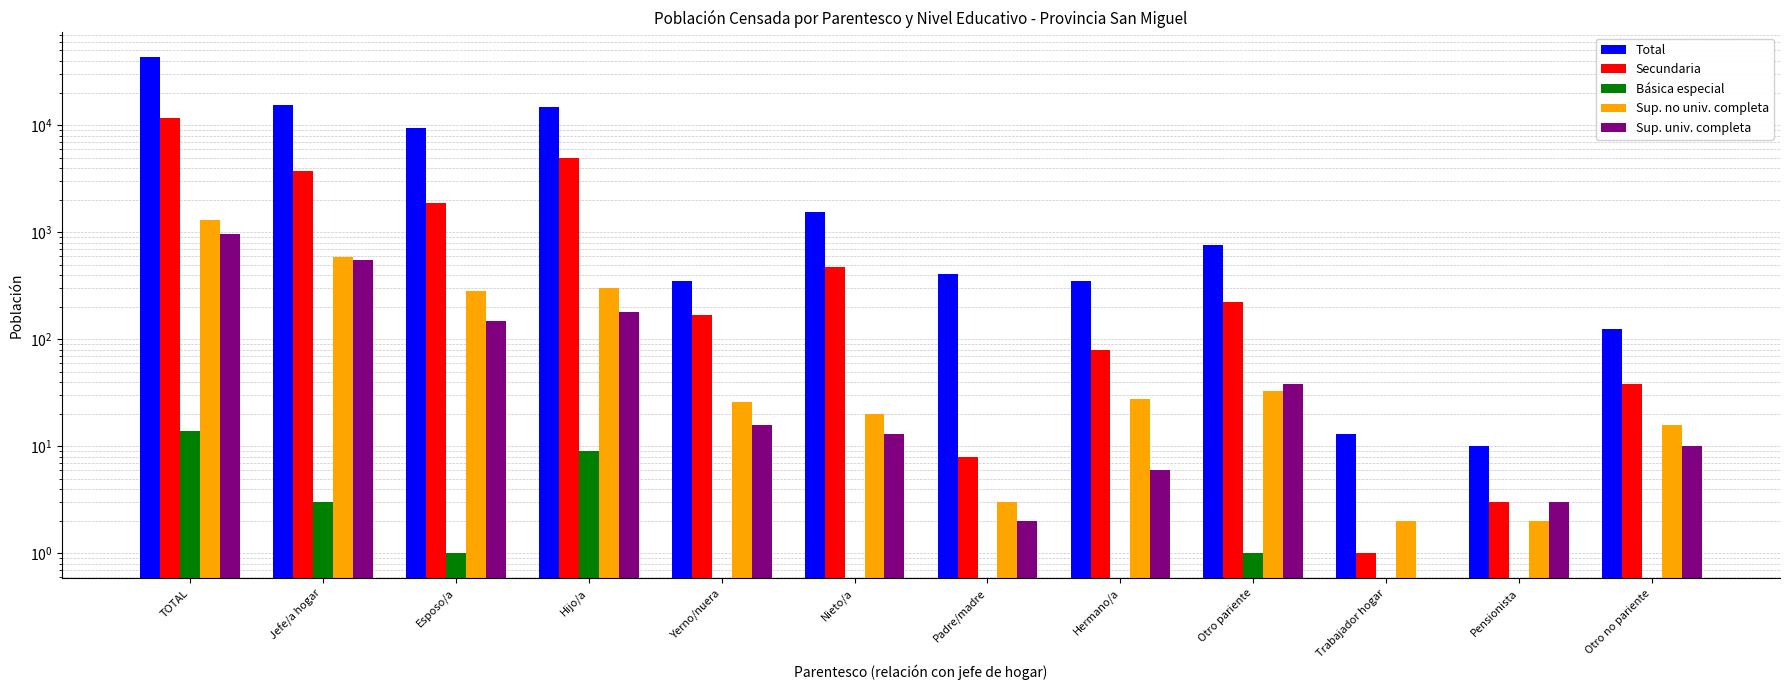

How many data points in Secundaria are less than 221?

6